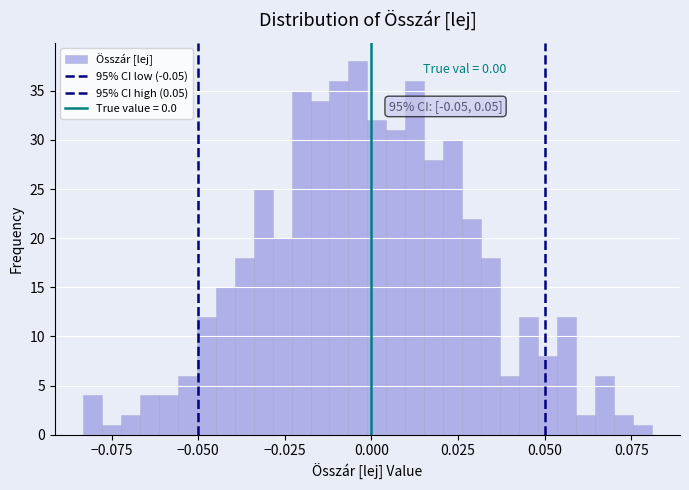

Around what value on the x-axis is the tallest bar? Give the approximate position of its centre, as read against the axis.

-0.005